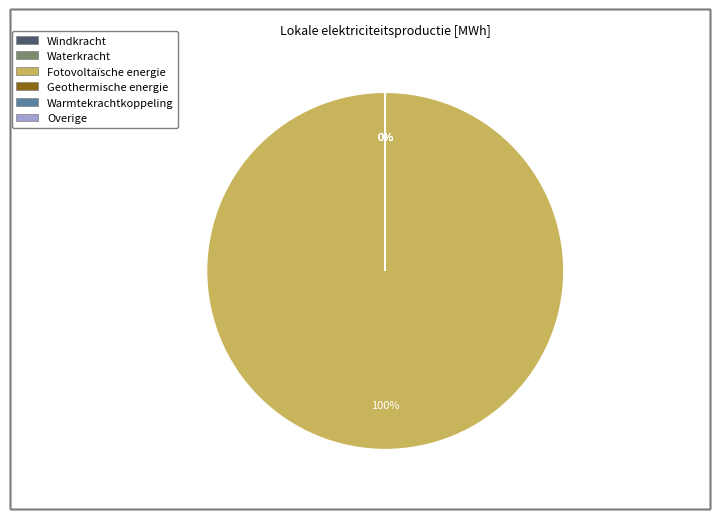

What is the majority slice?

Fotovoltaïsche energie